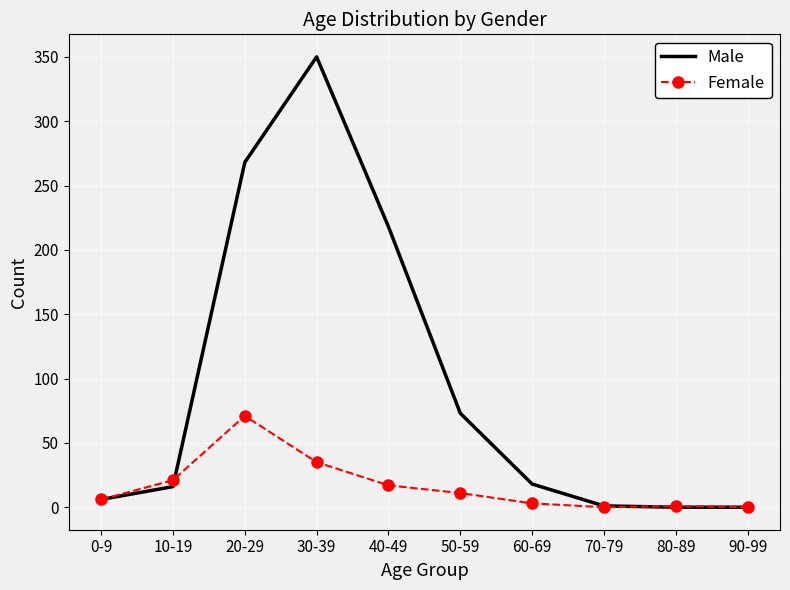

Between 20-29 and 30-39, which series saw the biggest shift?

Male